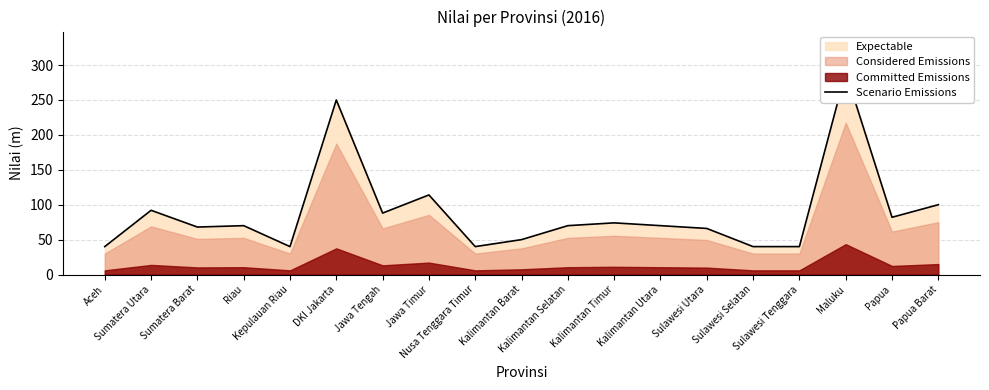

How many interior local peaks (higher than both neighbors) does the data have?

6